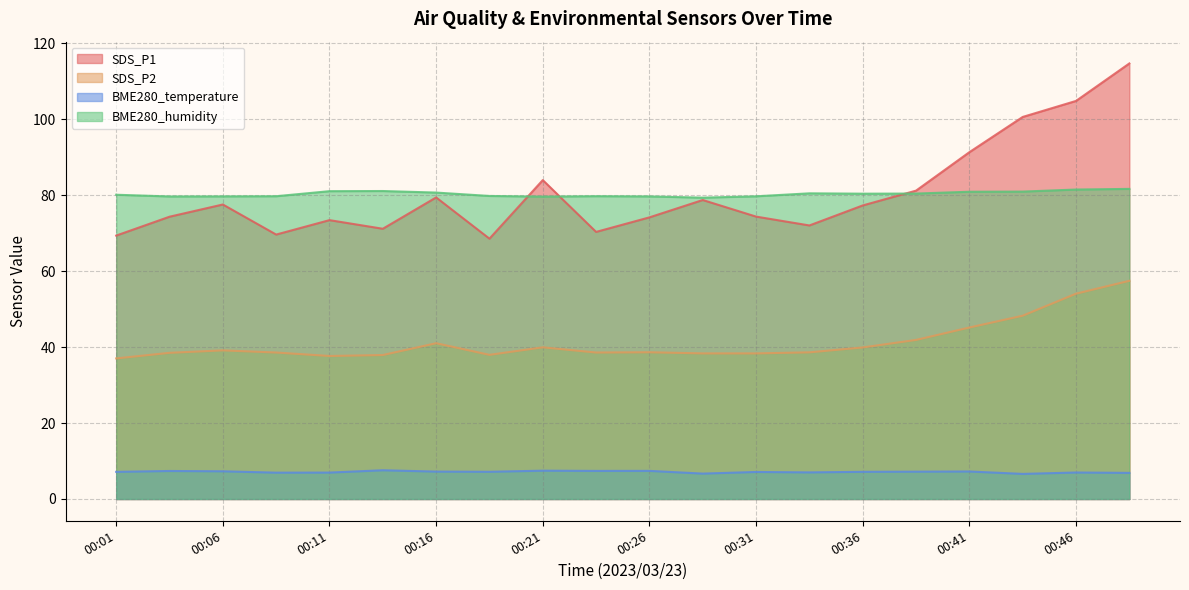

Reading left to right, what are all the values shown in this chart?

SDS_P1: 00:01=69.4	00:04=74.3	00:06=77.6	00:09=69.7	00:11=73.5	00:14=71.2	00:16=79.4	00:19=68.6	00:21=84.0	00:24=70.3	00:26=74.2	00:29=78.8	00:31=74.4	00:34=72.0	00:36=77.3	00:39=81.2	00:41=91.3	00:44=100.6	00:46=104.8	00:49=114.7
SDS_P2: 00:01=37.0	00:04=38.5	00:06=39.1	00:09=38.6	00:11=37.7	00:14=37.9	00:16=41.0	00:19=38.0	00:21=40.0	00:24=38.6	00:26=38.6	00:29=38.4	00:31=38.4	00:34=38.6	00:36=39.9	00:39=41.9	00:41=45.2	00:44=48.3	00:46=54.1	00:49=57.5
BME280_temperature: 00:01=7.2	00:04=7.4	00:06=7.3	00:09=6.9	00:11=7.0	00:14=7.6	00:16=7.2	00:19=7.2	00:21=7.5	00:24=7.4	00:26=7.4	00:29=6.7	00:31=7.1	00:34=7.0	00:36=7.2	00:39=7.2	00:41=7.2	00:44=6.6	00:46=7.0	00:49=6.9
BME280_humidity: 00:01=80.1	00:04=79.7	00:06=79.7	00:09=79.8	00:11=81.1	00:14=81.1	00:16=80.7	00:19=79.8	00:21=79.7	00:24=79.8	00:26=79.7	00:29=79.4	00:31=79.7	00:34=80.5	00:36=80.4	00:39=80.5	00:41=80.9	00:44=81.0	00:46=81.5	00:49=81.7